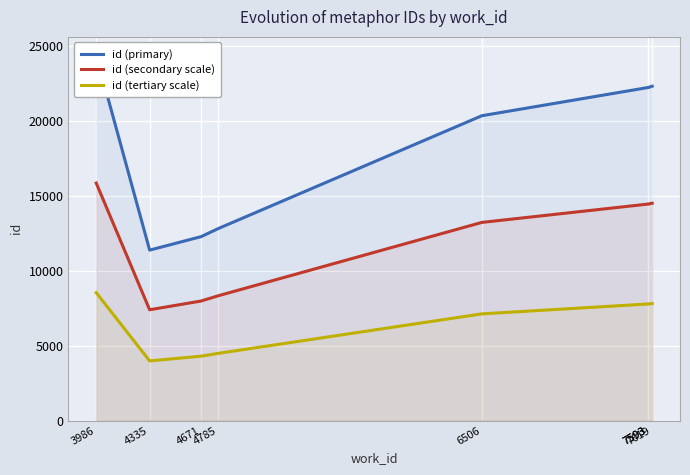

How many data points in id (primary) are above 22215?

3